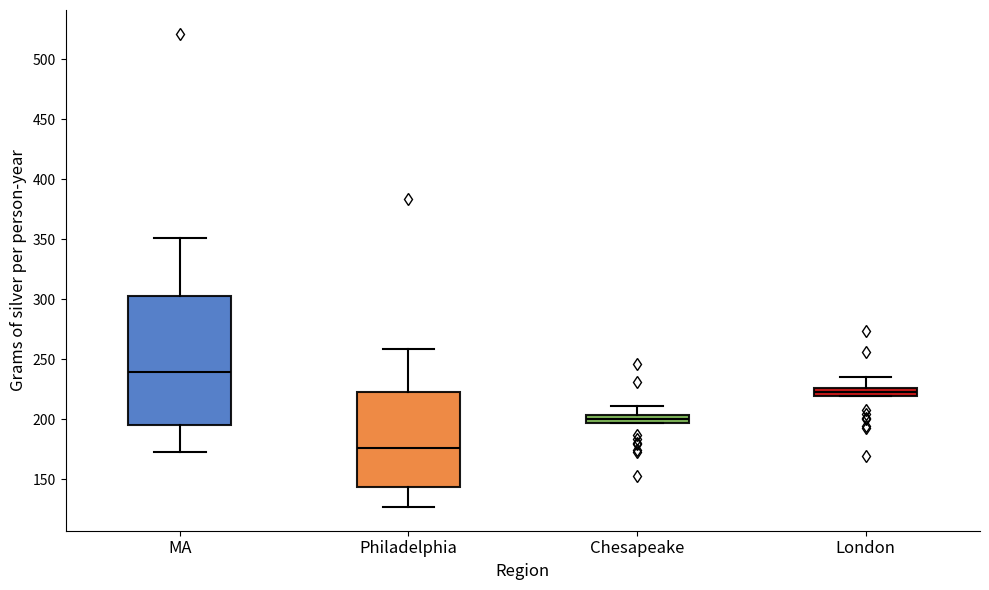

Which box is the tallest, from its lower edge to its upper edge?

MA